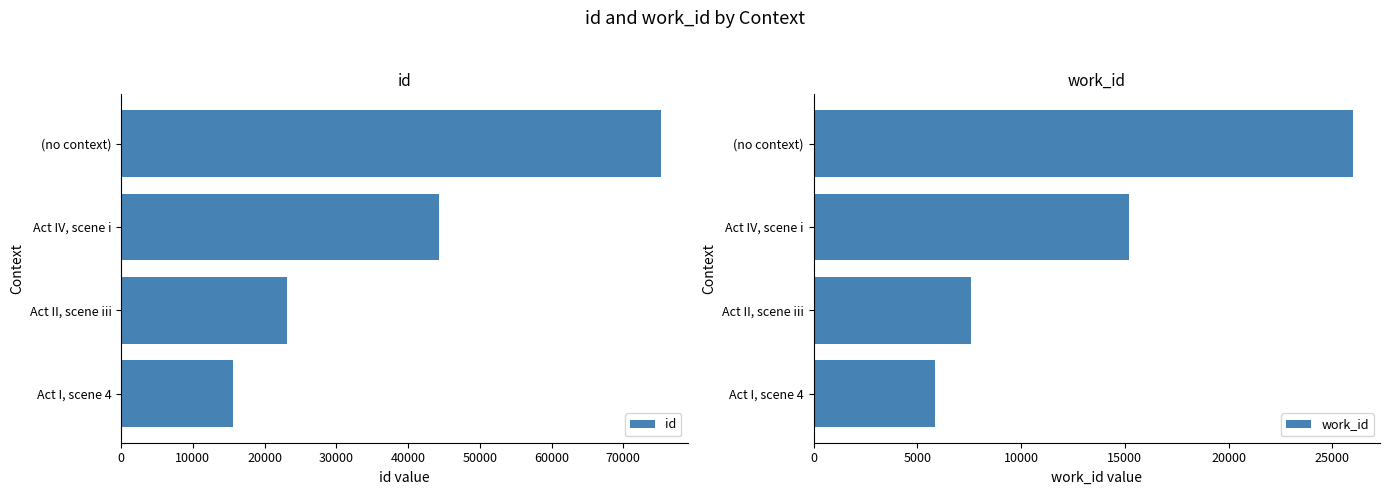

Which category has the lowest value in the work_id series?

Act I, scene 4